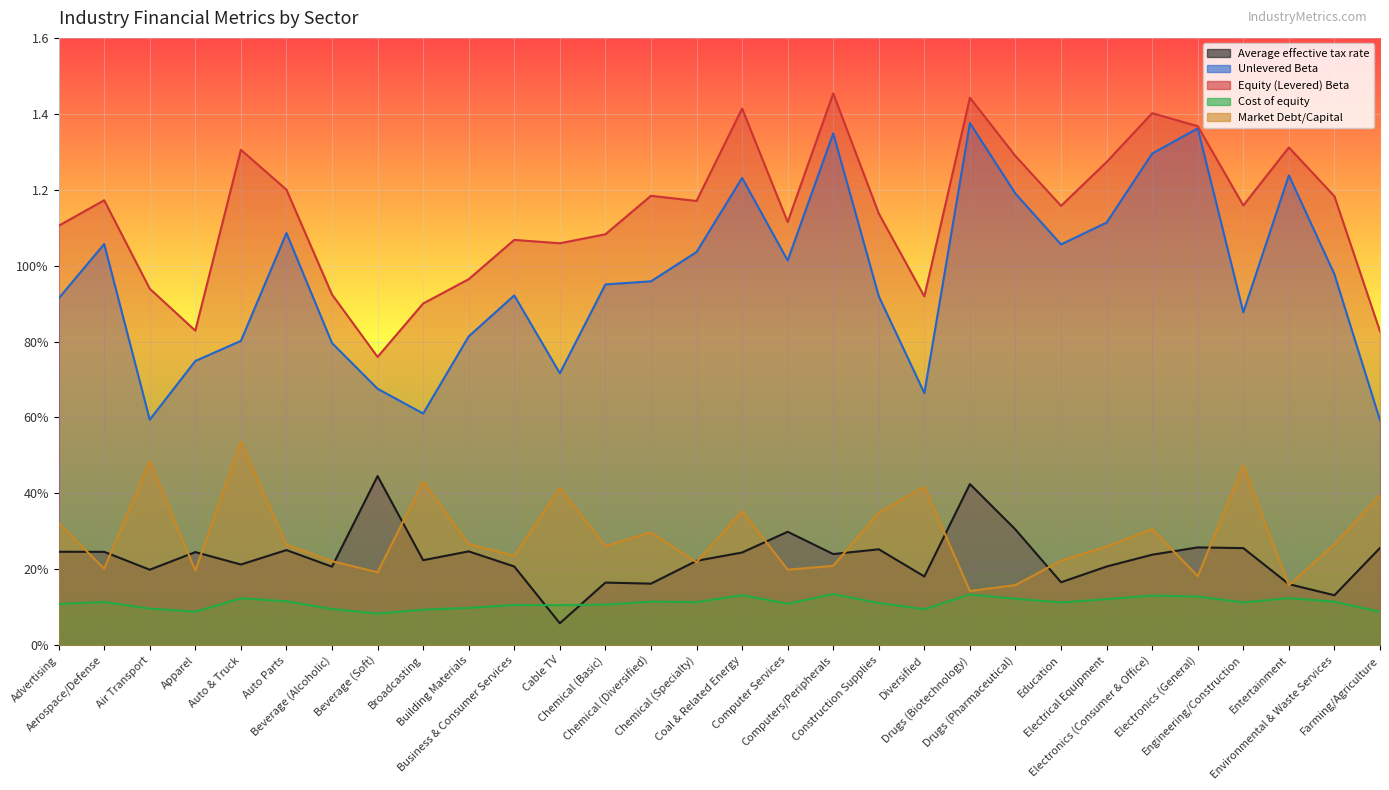

What is the average value of the Average effective tax rate series?

0.2